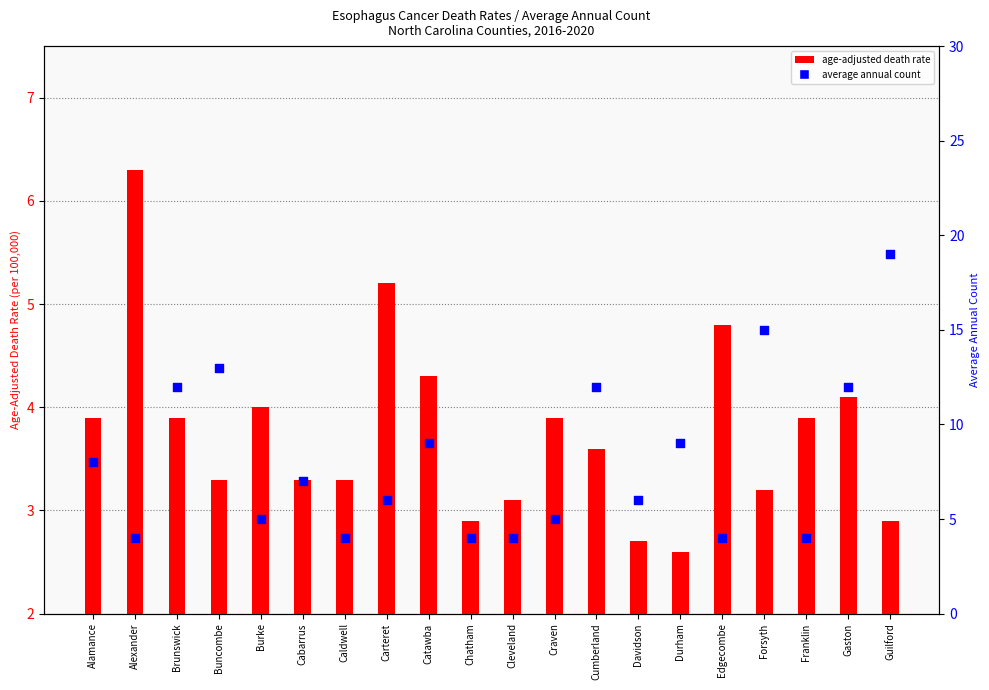

What are all the series names shown in the legend?

age-adjusted death rate, average annual count